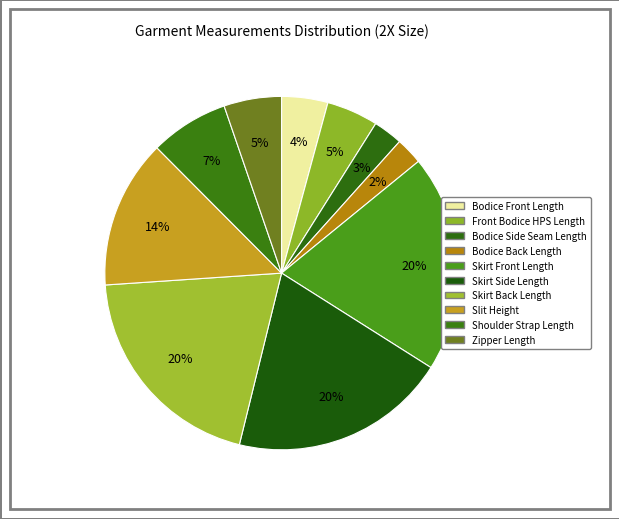

What is the total percentage of Skirt Side Length and Front Bodice HPS Length?

24.6%